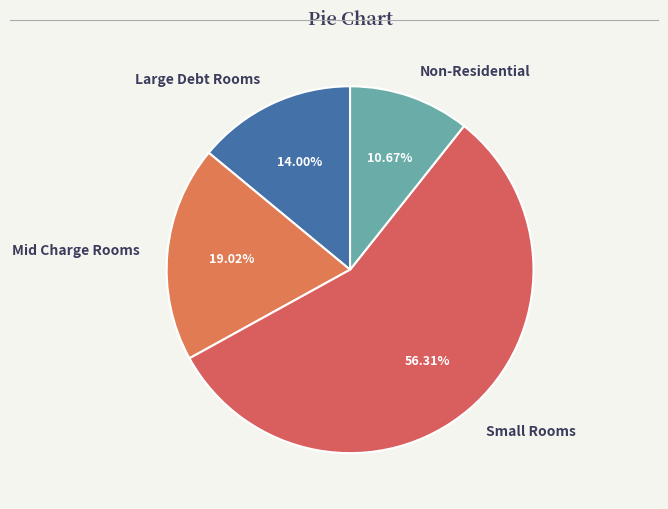

To the nearest percent, what is the difference between the largest and smallest slice percentages?

46%